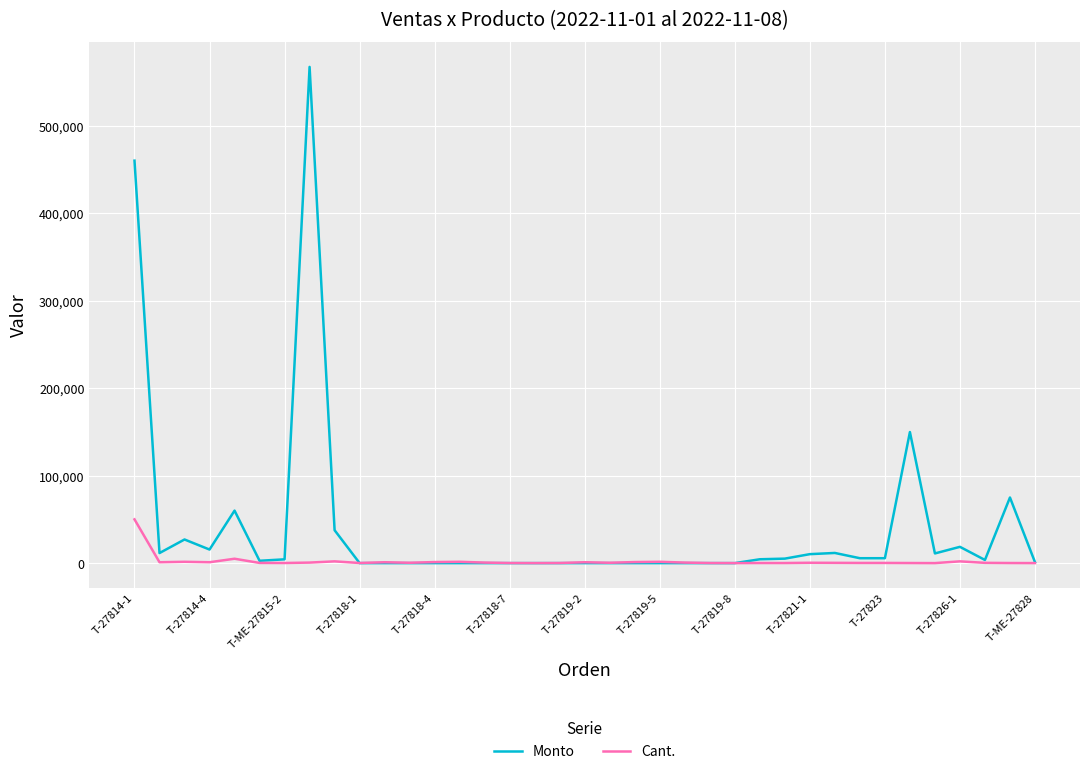

Which series has the largest total across all categories?

Monto